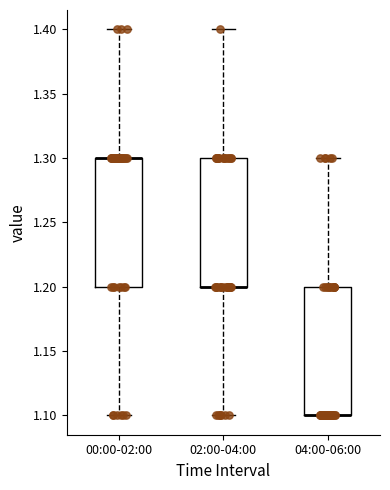

Reading left to right, read every box against the y-axis: the position of its median line, the range the box covers, and the ends of its whiskers. The values are not printed on the chart, so give them approximately, as read against the axis.

00:00-02:00: median 1.3 (drawn on the box's upper edge), box 1.2 to 1.3, whiskers 1.1 to 1.4
02:00-04:00: median 1.2 (drawn on the box's lower edge), box 1.2 to 1.3, whiskers 1.1 to 1.4
04:00-06:00: median 1.1 (drawn on the box's lower edge), box 1.1 to 1.2, whiskers 1.1 to 1.3